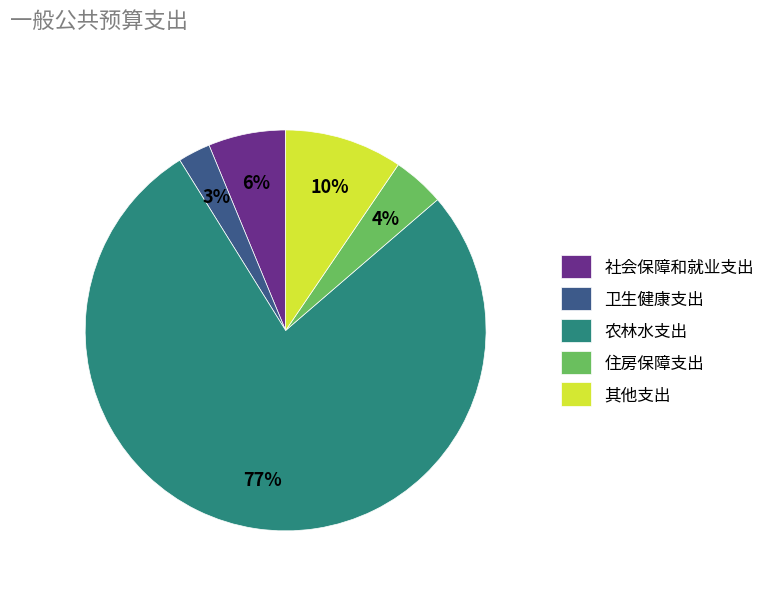

To the nearest percent, what percentage of the pie is 其他支出?

10%